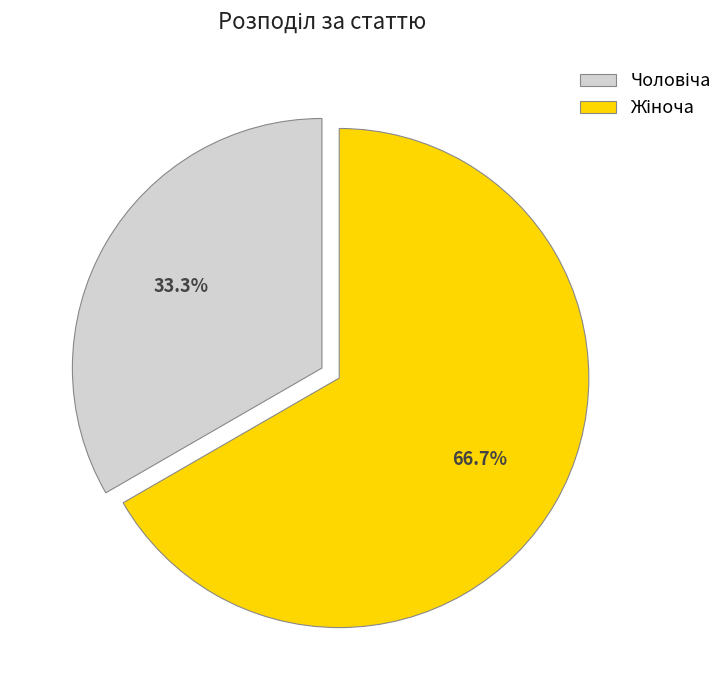

Is there any slice that represents more than half of the pie?

Yes